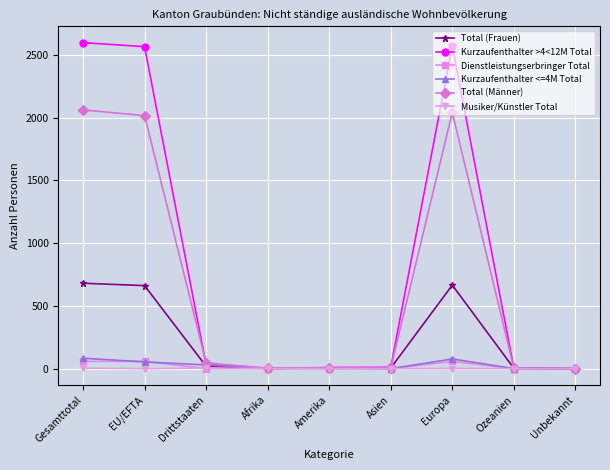

What are all the series names shown in the legend?

Total (Frauen), Kurzaufenthalter >4<12M Total, Dienstleistungserbringer Total, Kurzaufenthalter <=4M Total, Total (Männer), Musiker/Künstler Total